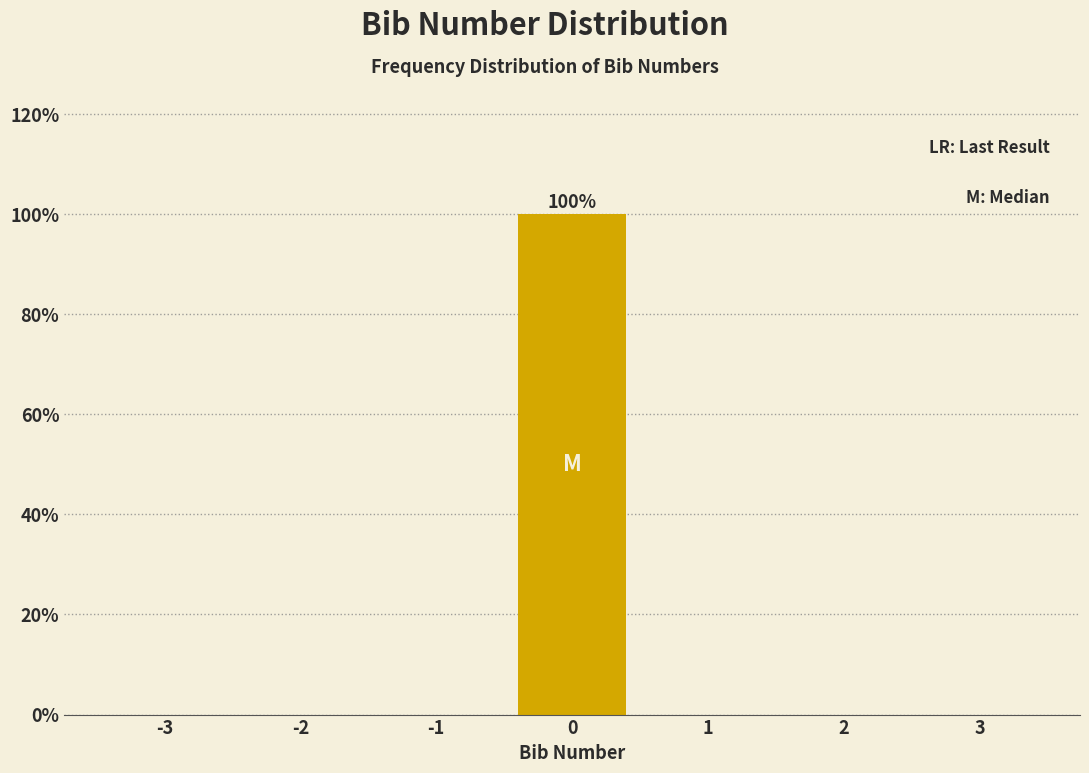

Reading right to left, extract all data points from this chart.

3=0	2=0	1=0	0=100	-1=0	-2=0	-3=0